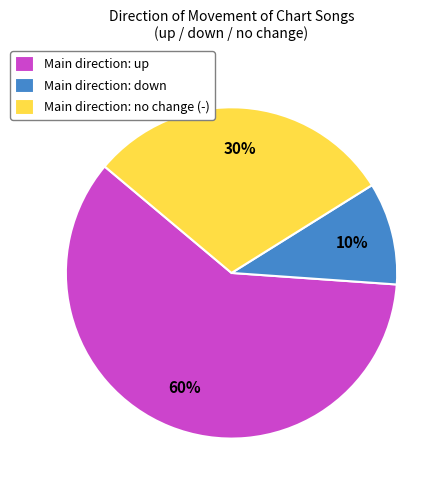

The Main direction: up slice represents 47% of the pie. True or false?

False